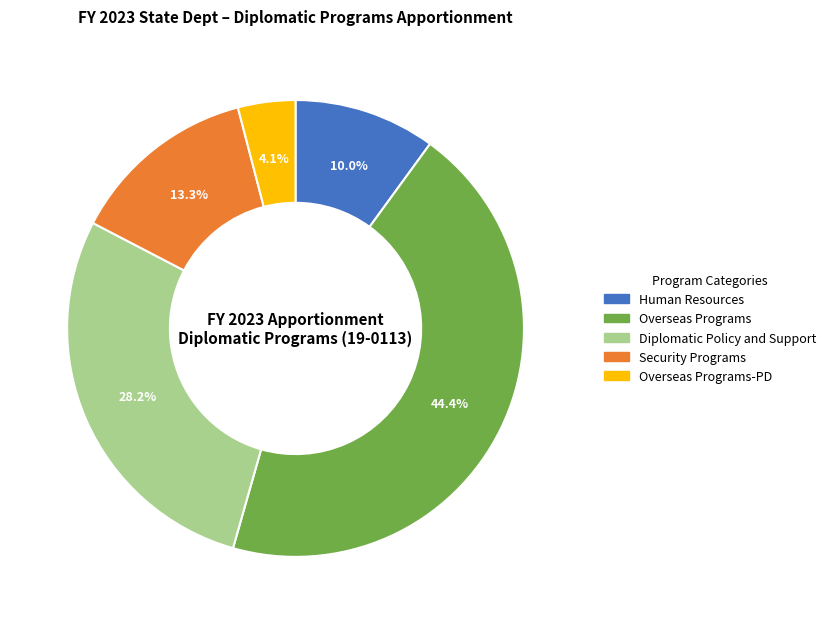

Does any single category account for the majority?

No